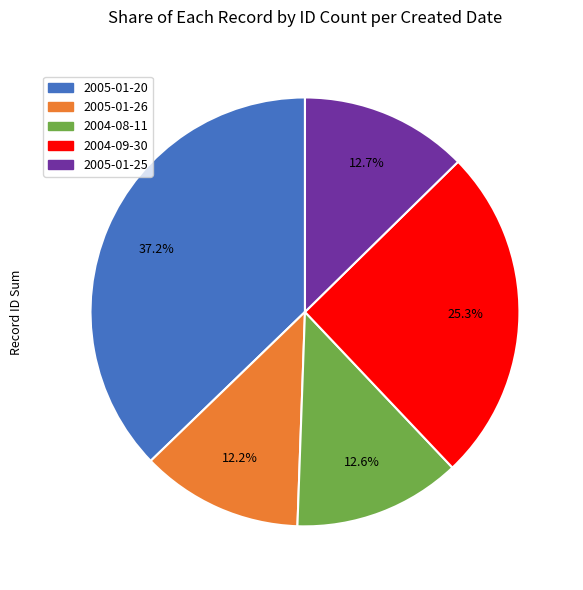

Does any single category account for the majority?

No